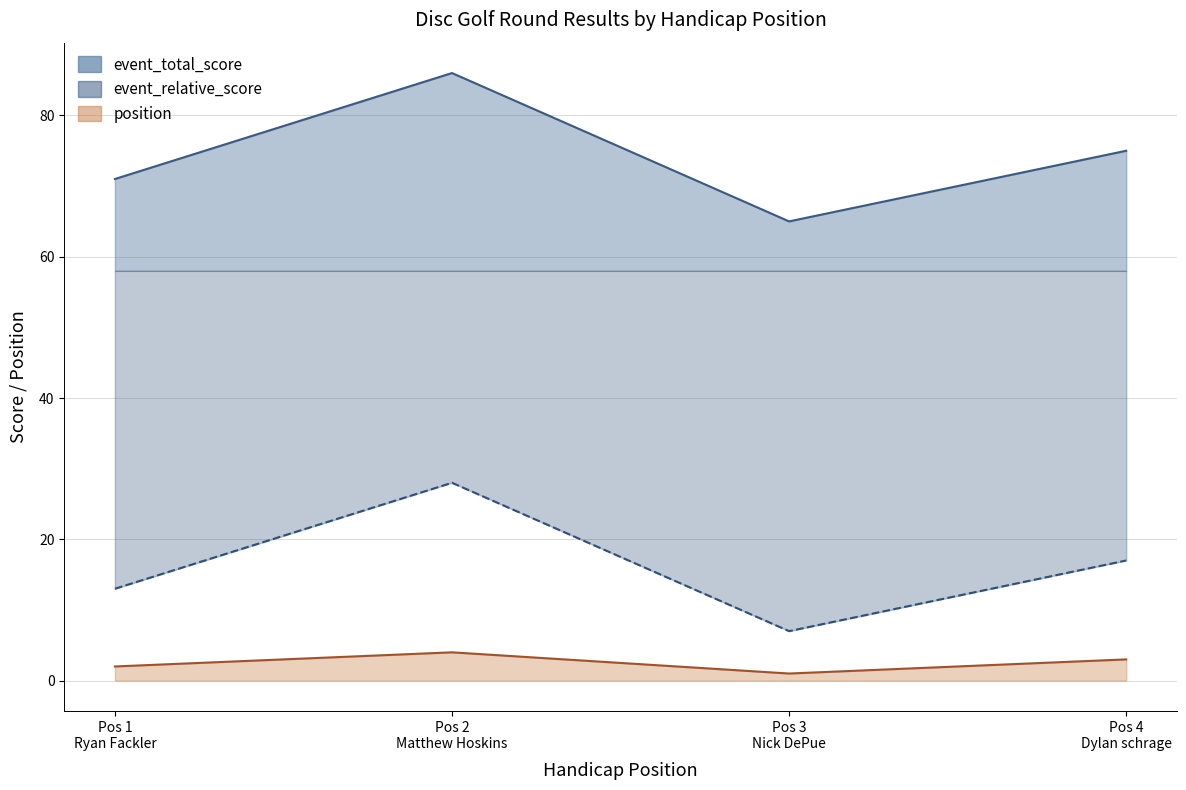

Which has a higher value, Pos 1 Ryan Fackler or Pos 4 Dylan schrage?

Pos 4 Dylan schrage